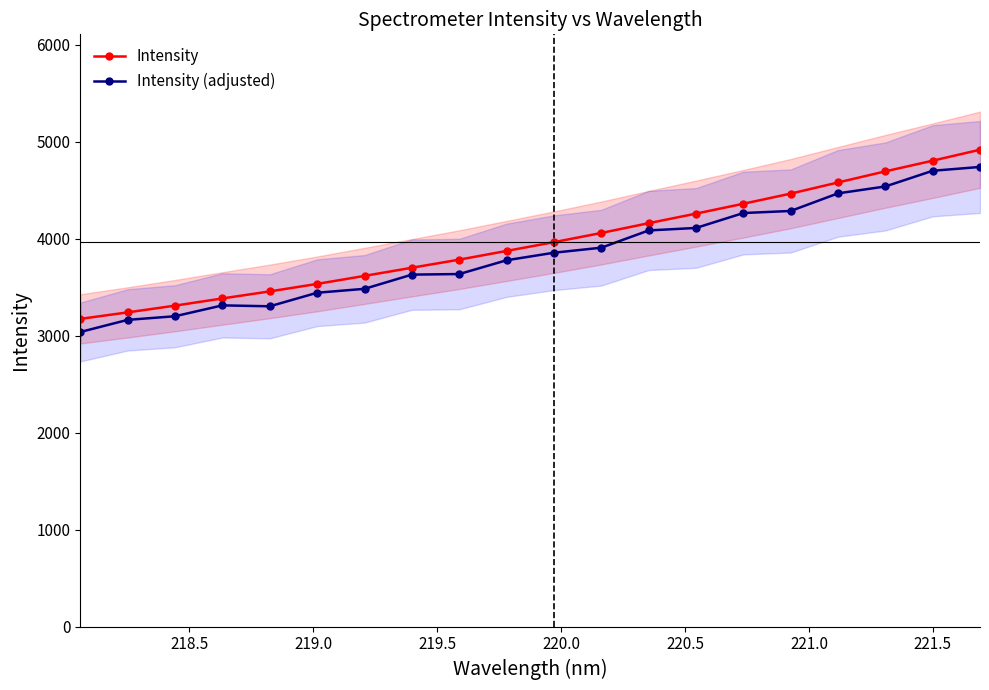

Which series changed the most between 13 and 15?

Intensity